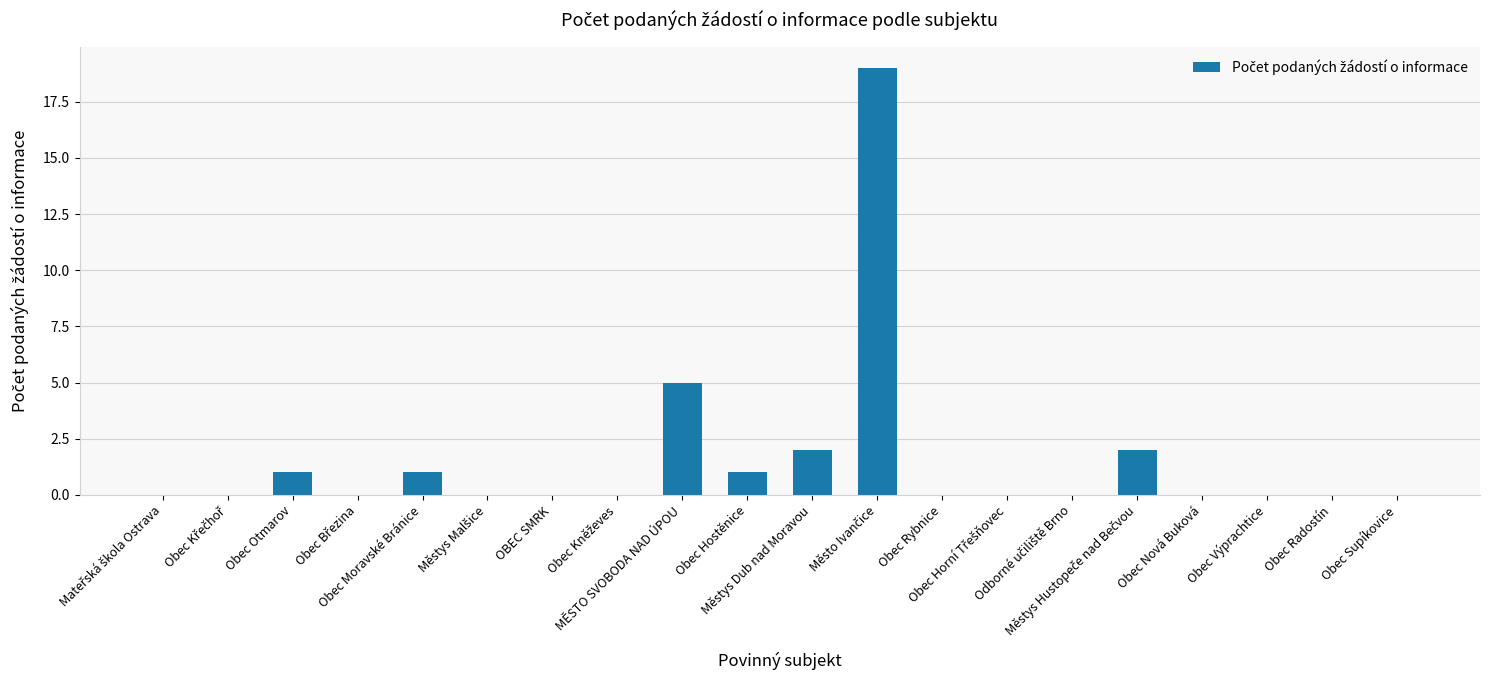

The chart shows a value of -13 at Obec Supíkovice. True or false?

False